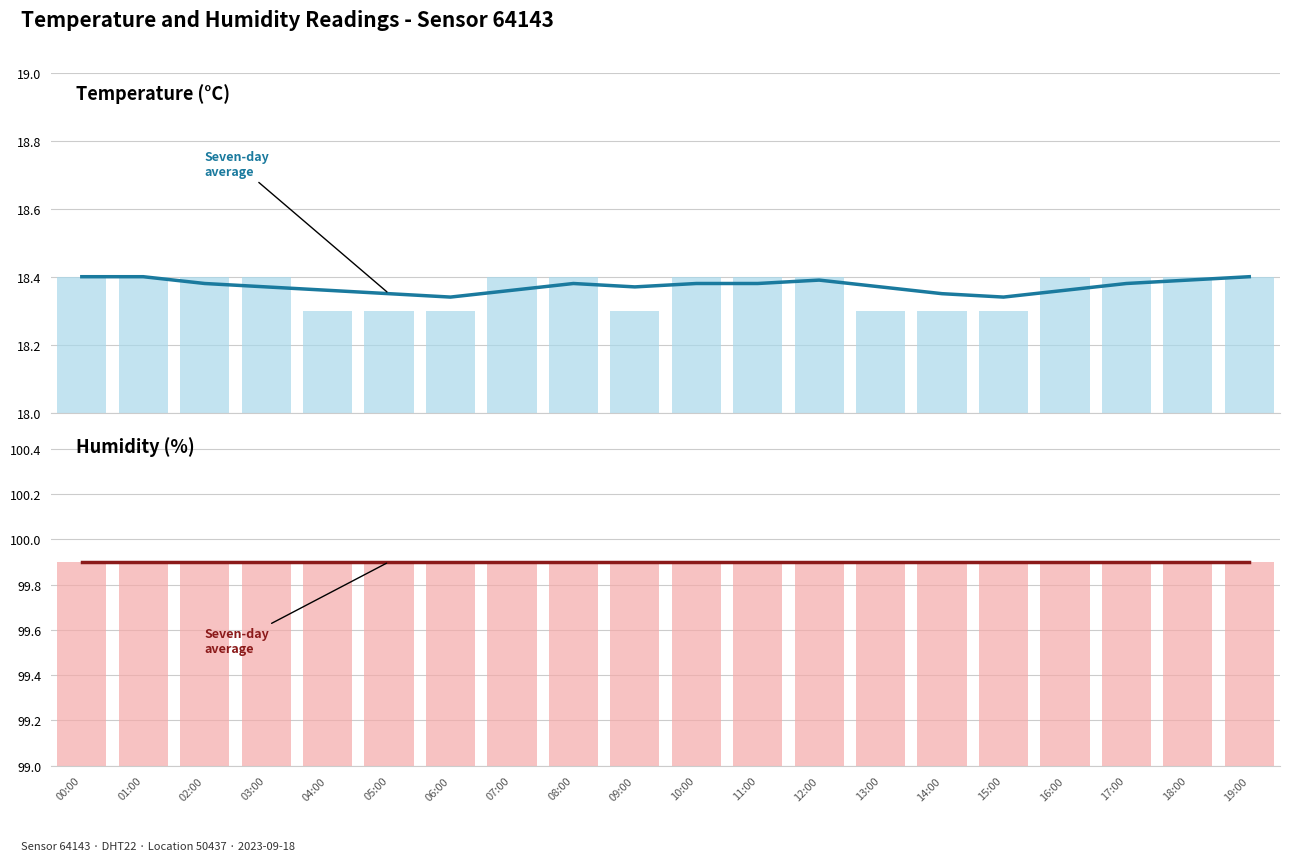

The value of Seven-day average at 08:00 is 22.5. True or false?

False